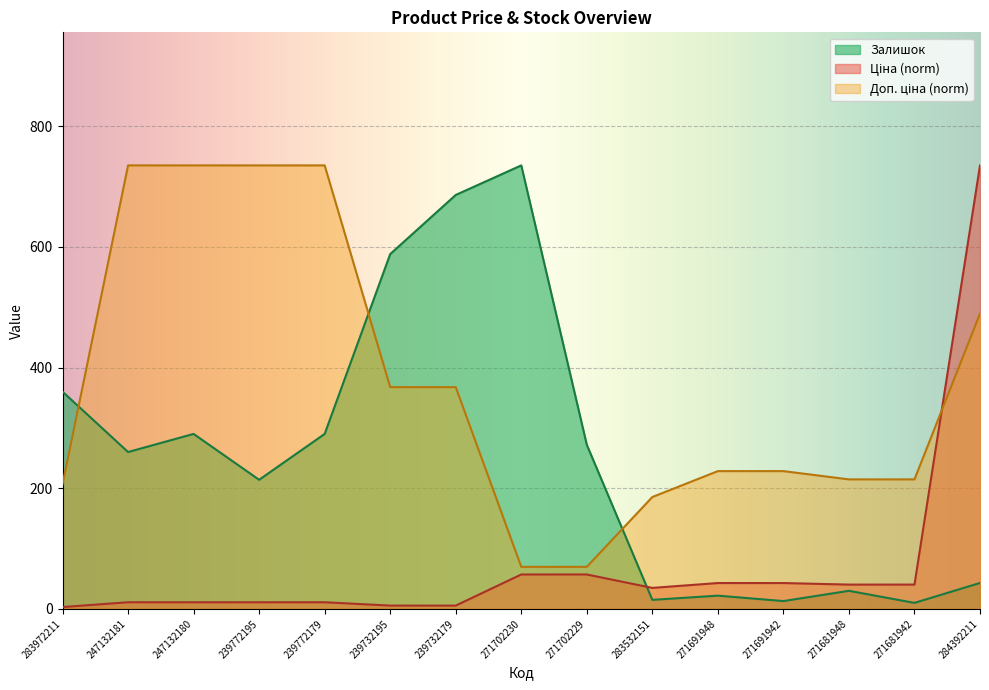

What is the average value of the Ціна series?

73.9